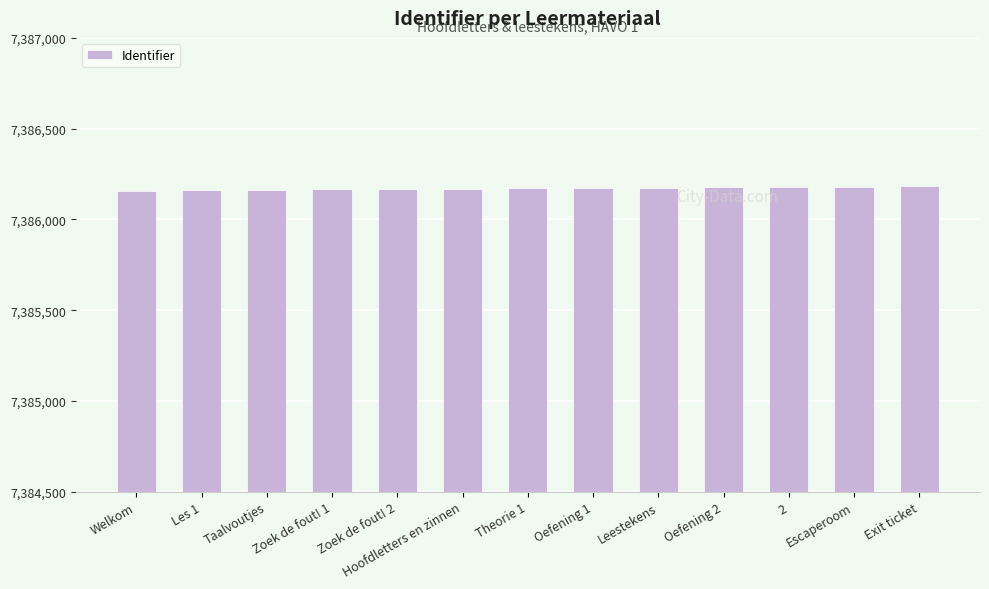

How many distinct data groups are displayed?

1